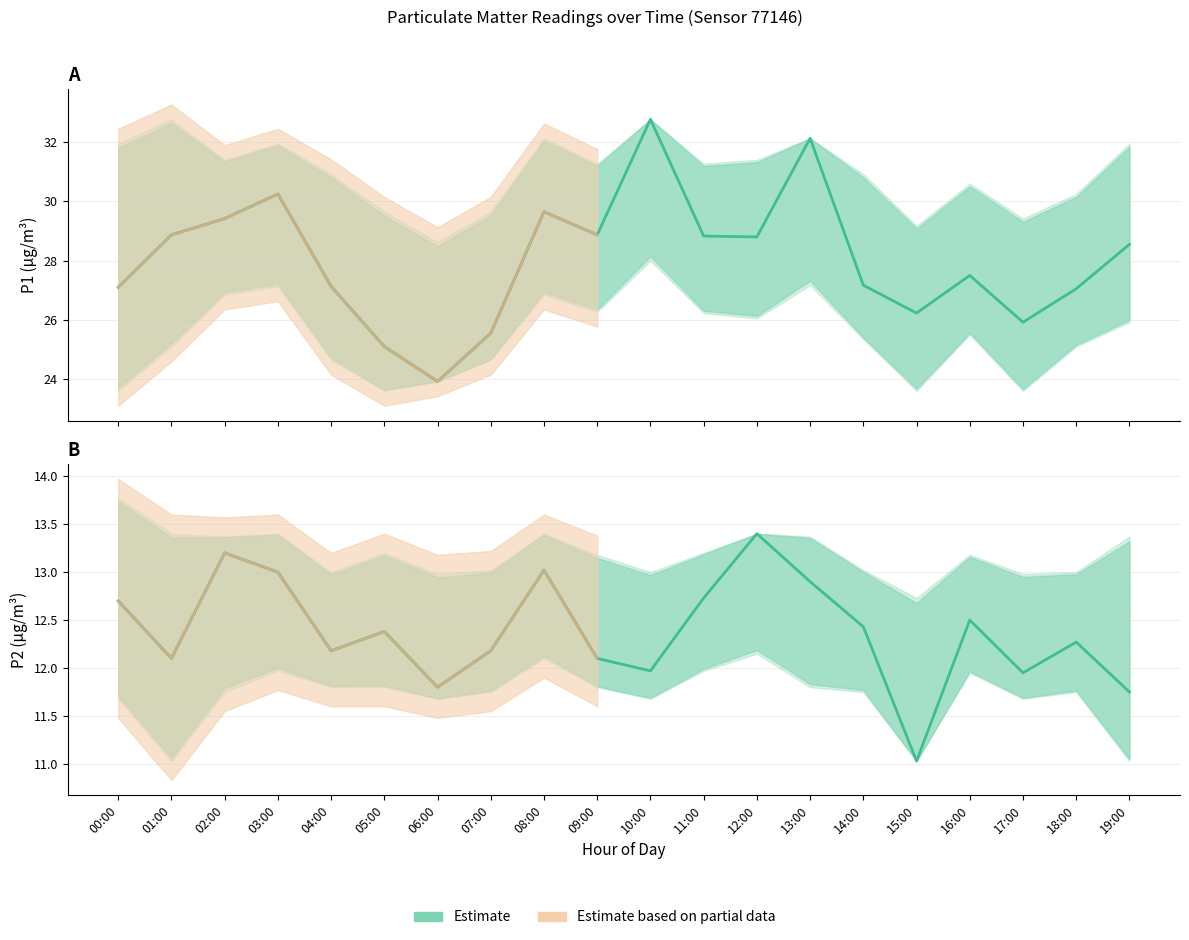

List the series in order of their overall mean, highest first.

P1 Estimate, P2 Estimate